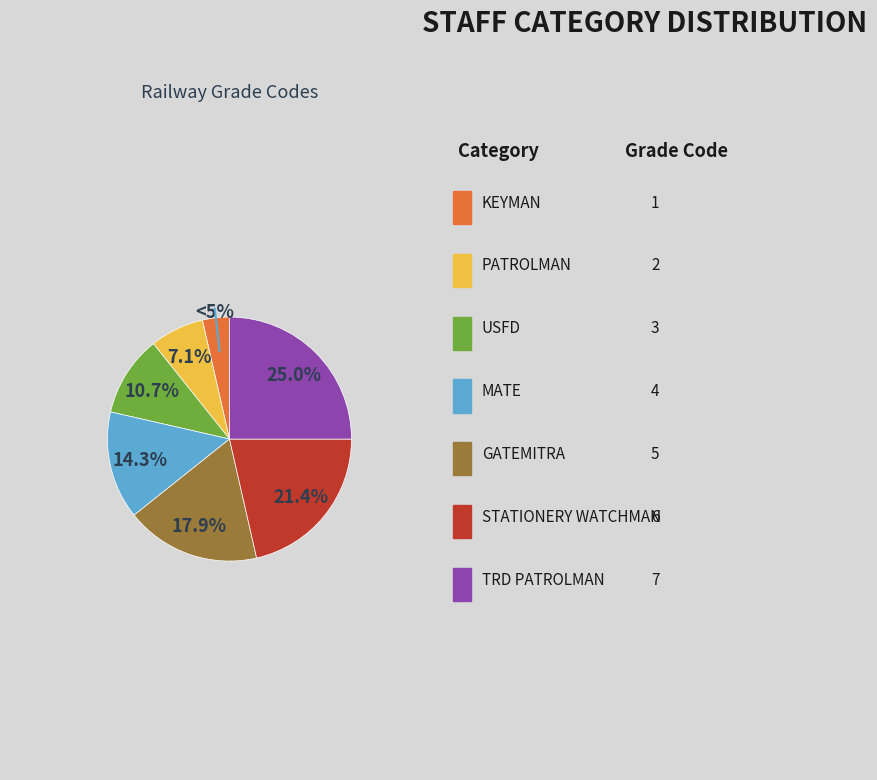

Which category has the biggest portion of the pie?

TRD PATROLMAN